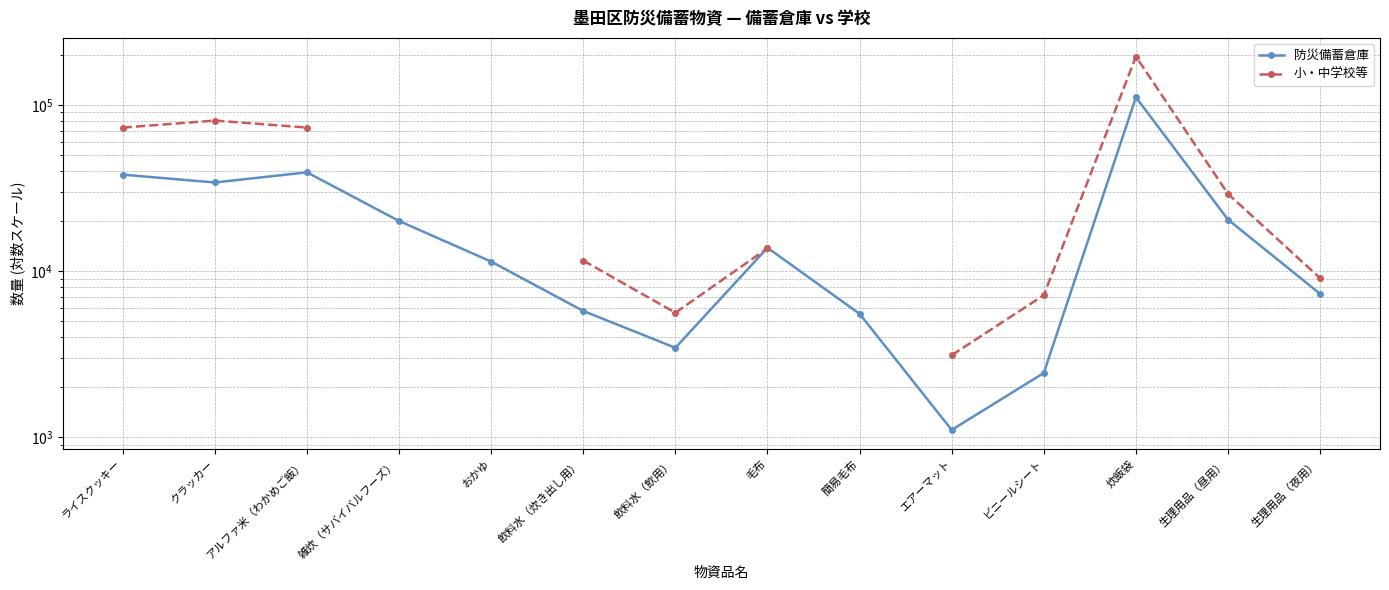

Where does the 防災備蓄倉庫 series first go above 13810?

ライスクッキー